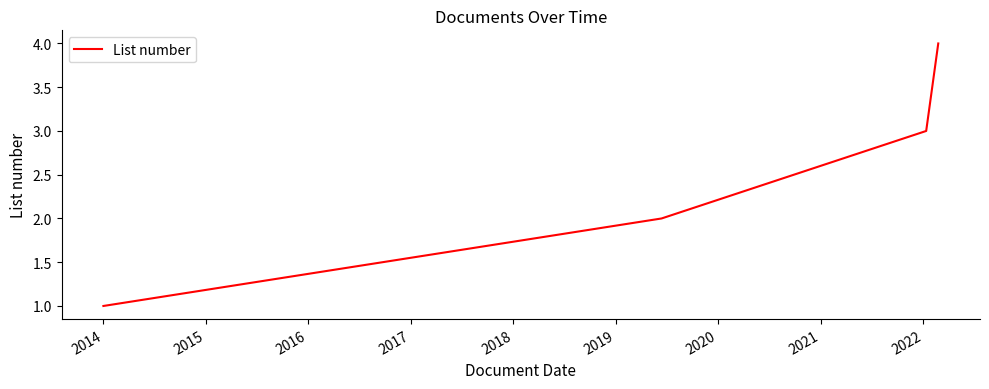

What is the difference between the maximum and minimum values?

3